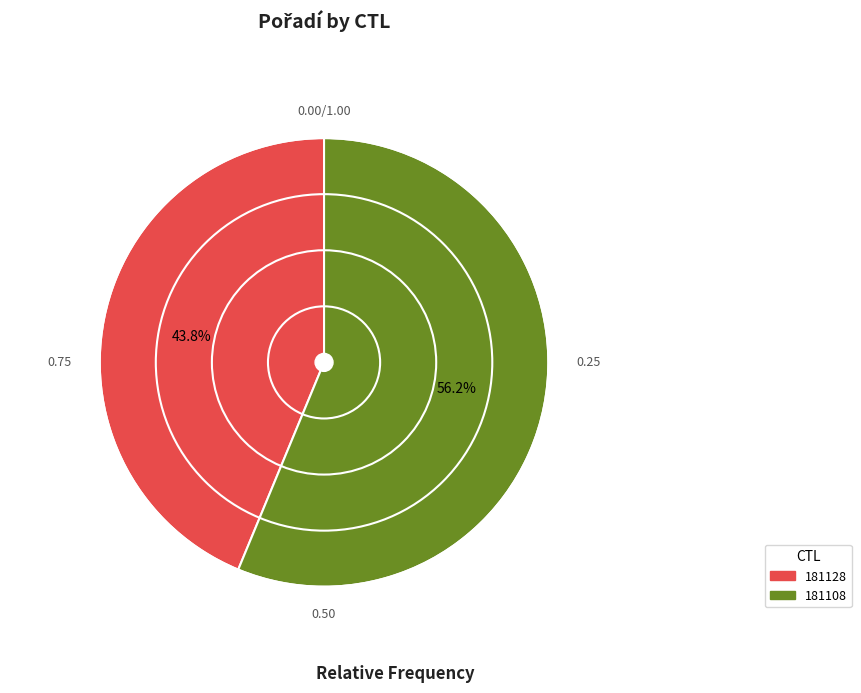

What percentage is the 181108 slice, to the nearest percent?

56%